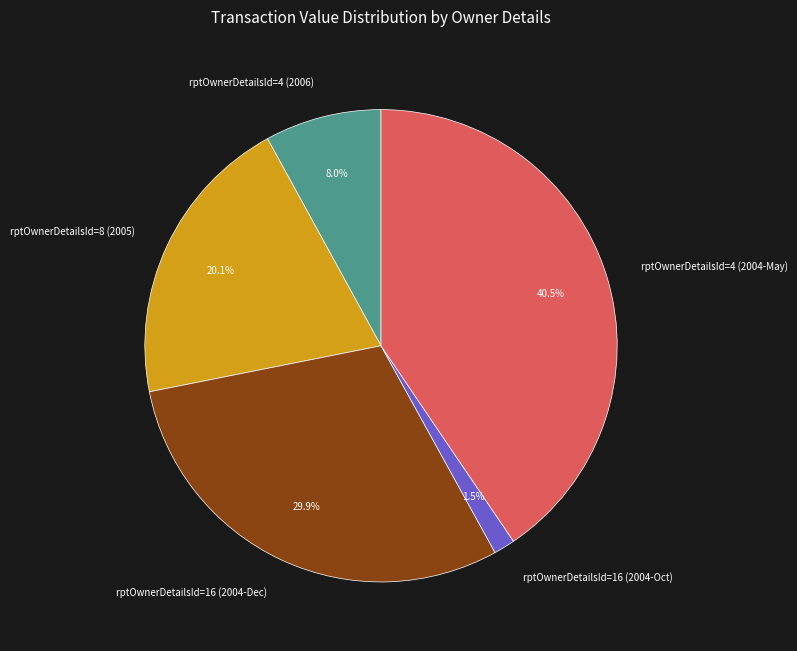

Between rptOwnerDetailsId=16 (2004-Oct) and rptOwnerDetailsId=8 (2005), which is larger?

rptOwnerDetailsId=8 (2005)